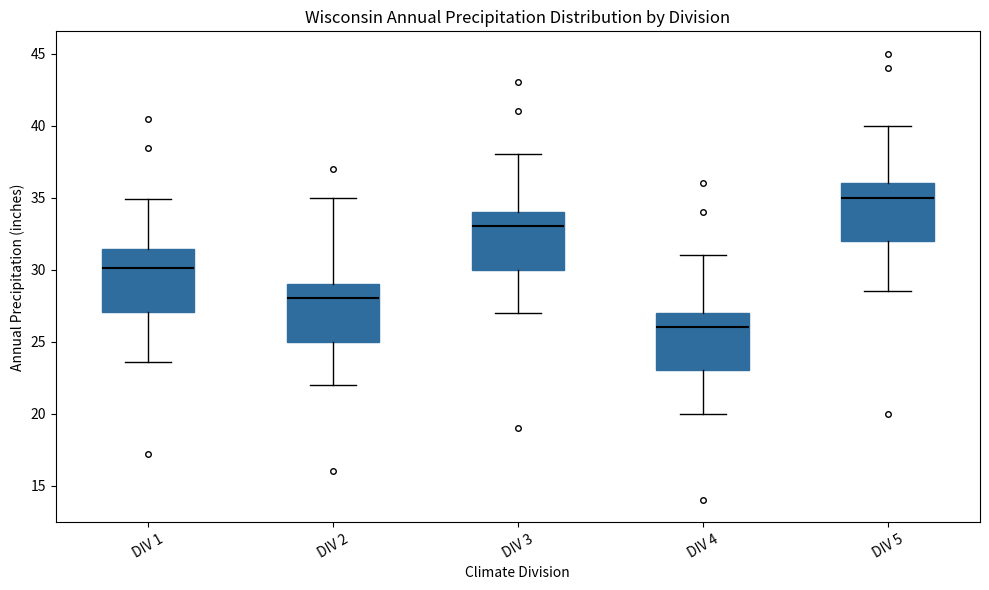

Where is the lower edge of the box for DIV 4 on the y-axis? The values are not printed on the chart, so give them approximately, as read against the axis.

23.0